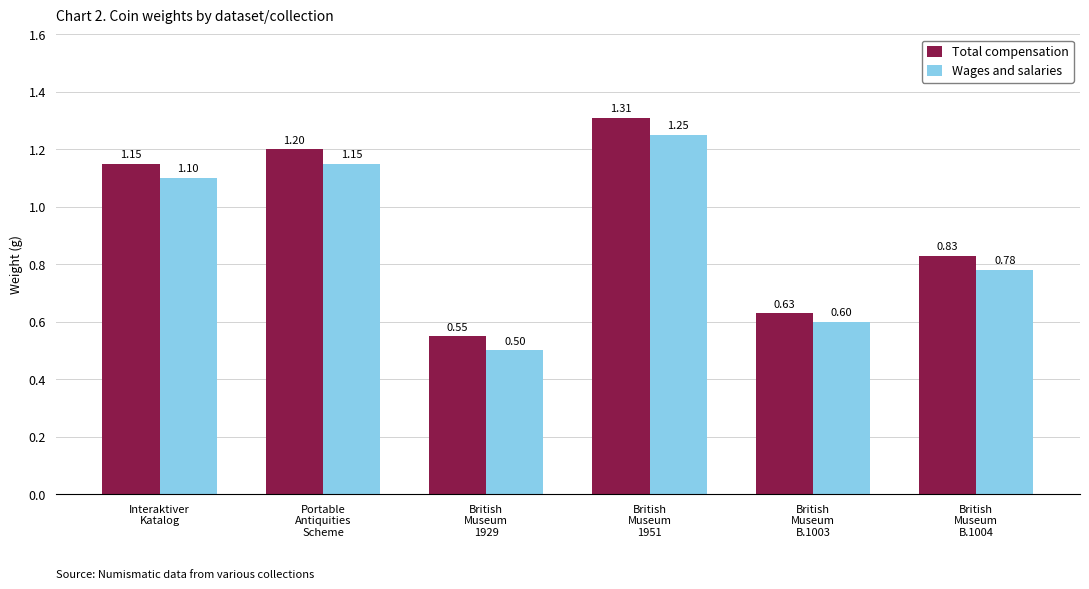

Rank the series by their maximum value, from lowest to highest.

Wages and salaries, Total compensation